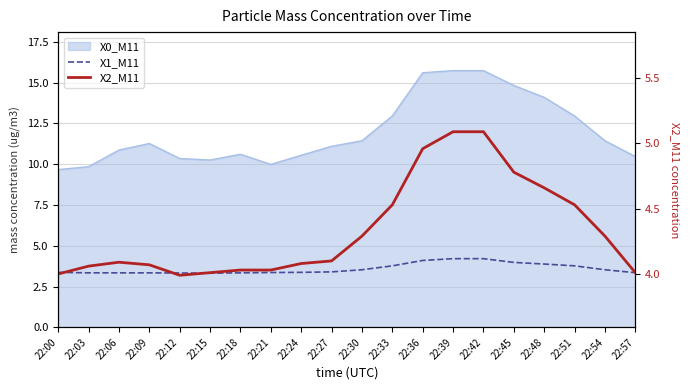

What is the sum of the X2_M11 values at 22:42 and 22:45?

9.9